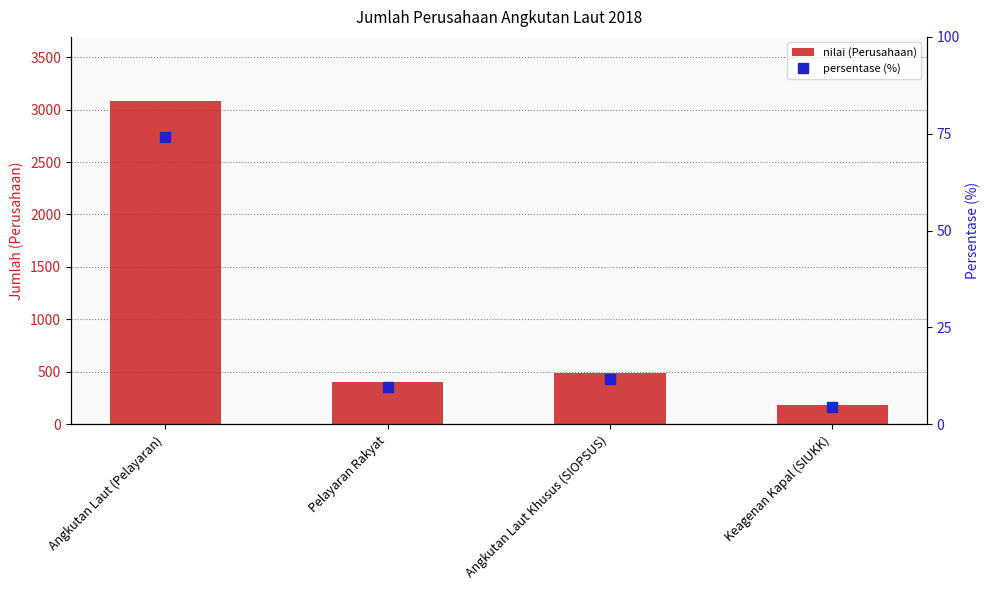

How many categories are shown in the chart?

4